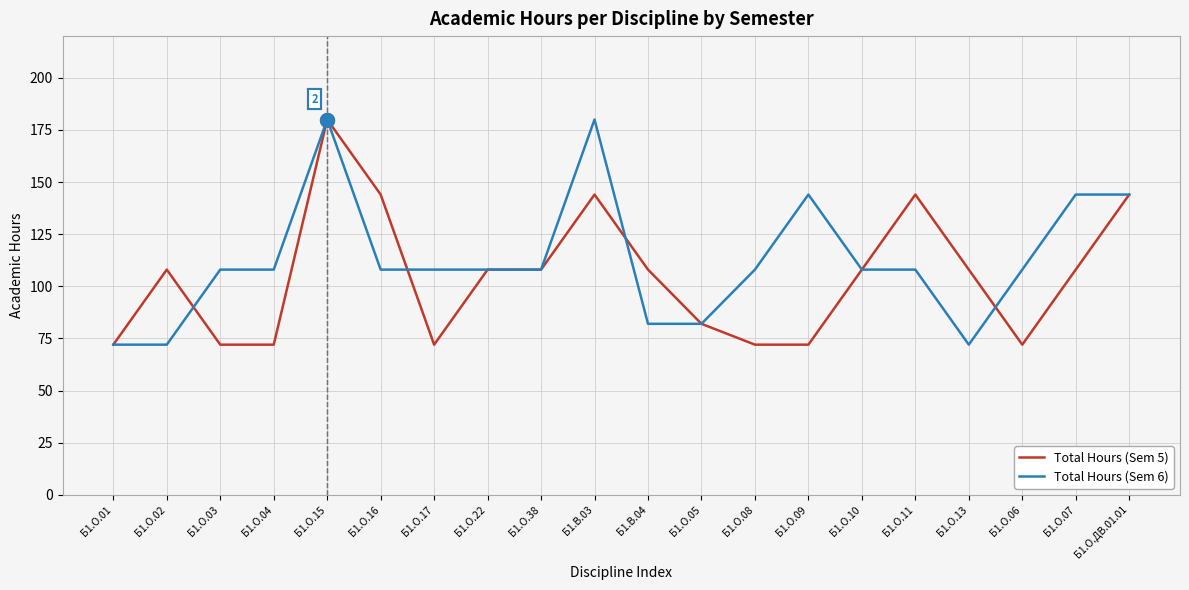

Is this an area chart (filled region under the line)?

No